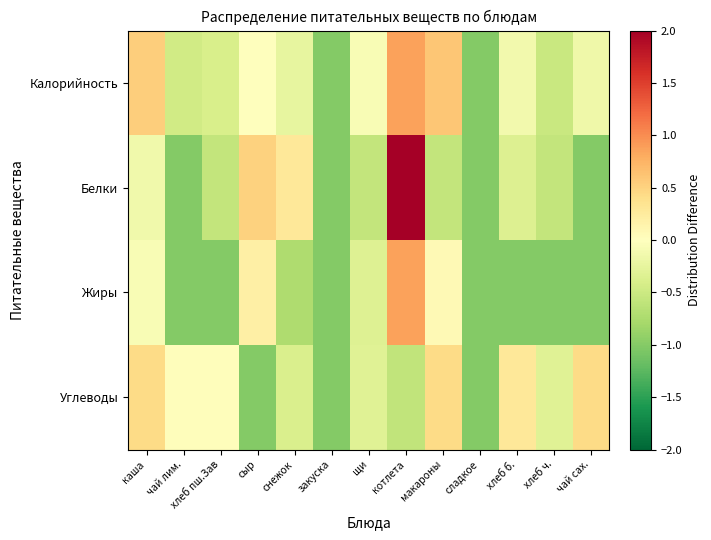

Which series has the widest spread of values?

Белки